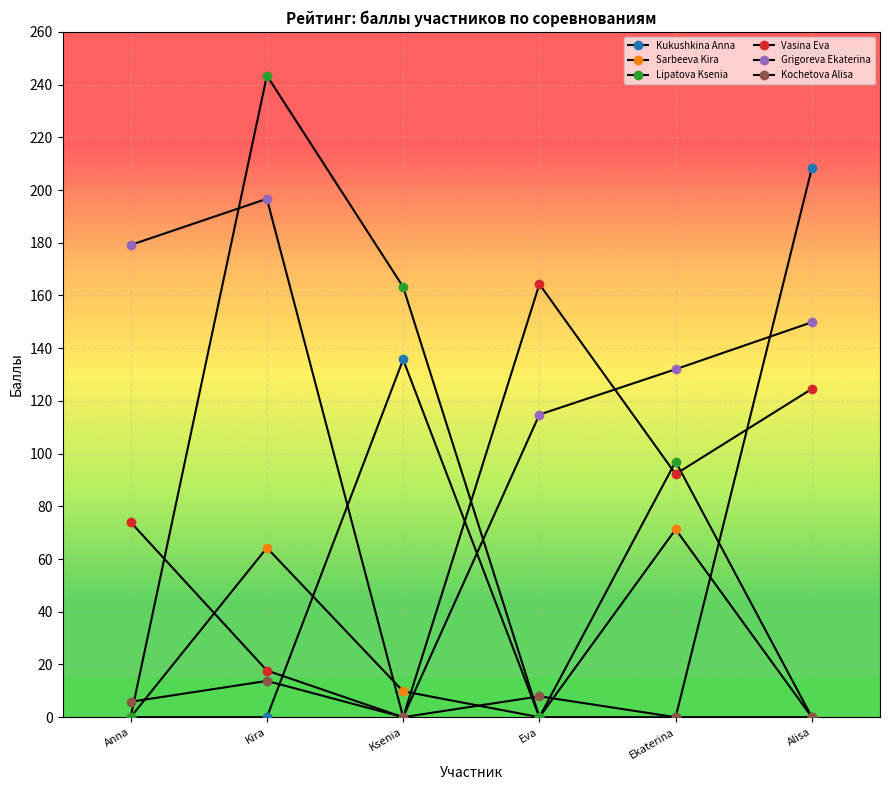

After their last crossing, which series has the higher values: Vasina Eva or Lipatova Ksenia?

Vasina Eva